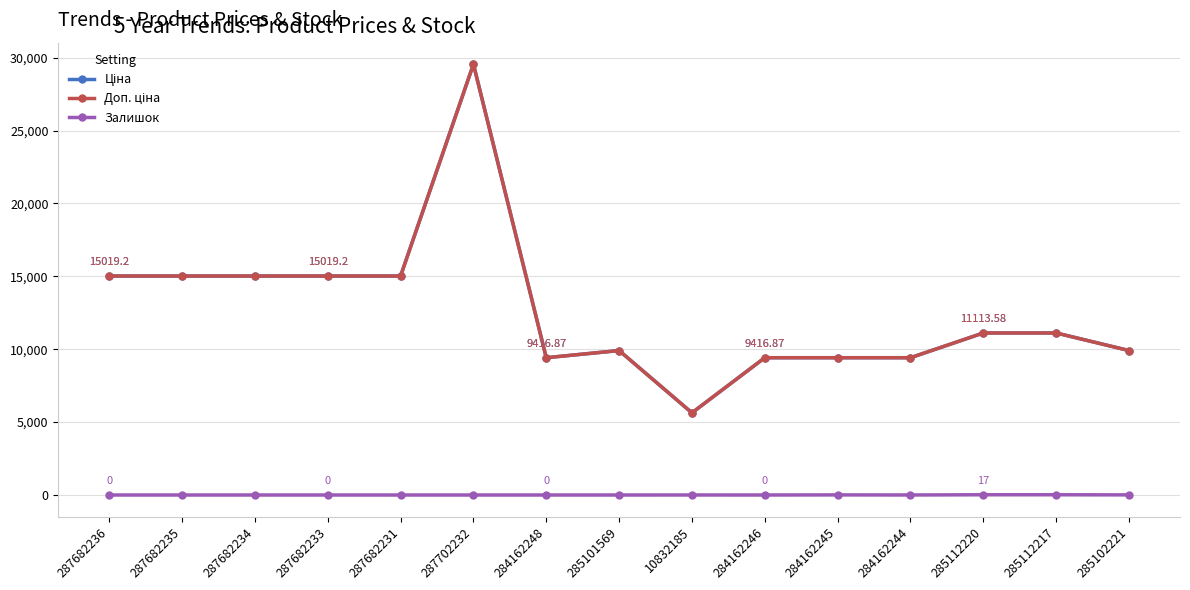

What is the total value across all series at 287682236?

30038.4